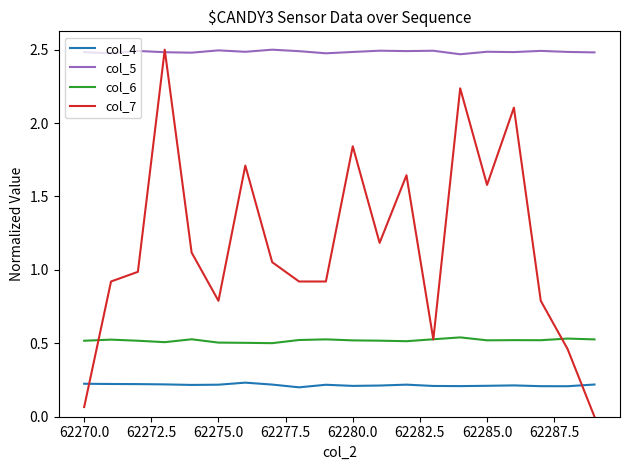

Which series has the largest total across all categories?

col_5